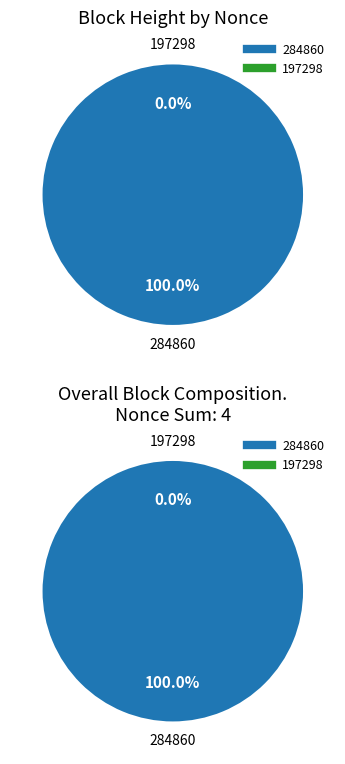

Is there a majority slice in this chart?

Yes